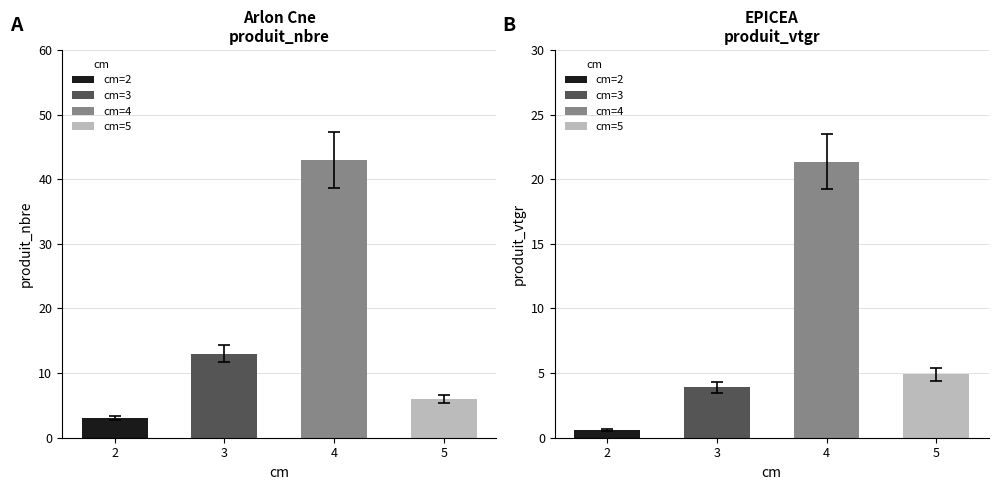

What is the difference between the maximum and minimum values in the produit_vtgr series?

20.7